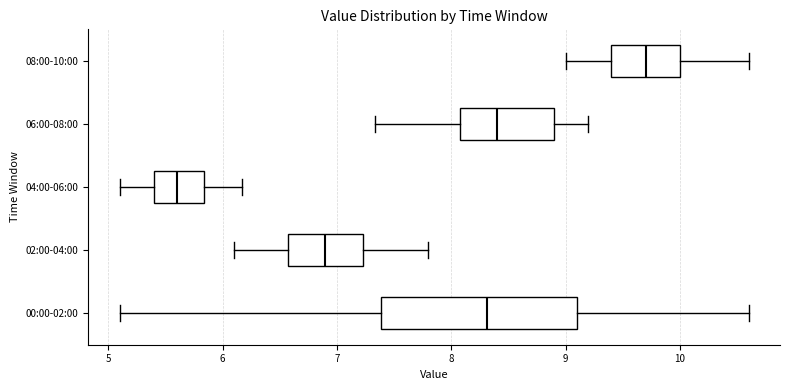

Which box's median line is the furthest to the left?

04:00-06:00